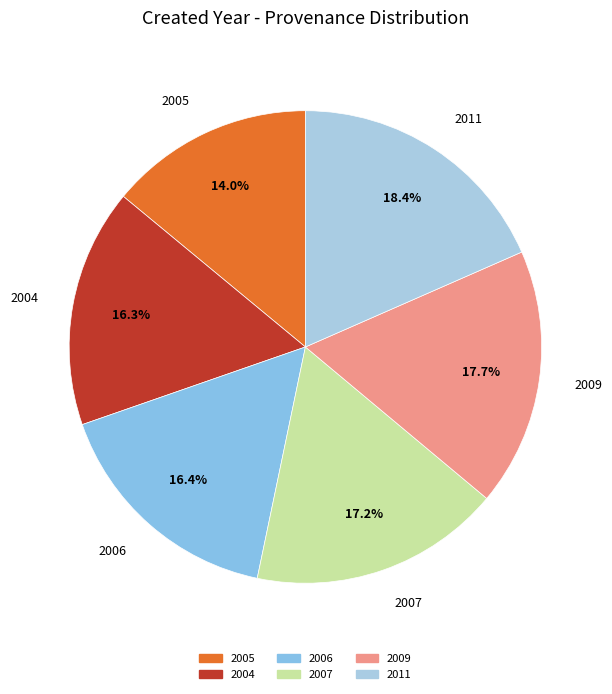

To the nearest percent, what percentage of the pie is 2005?

14%